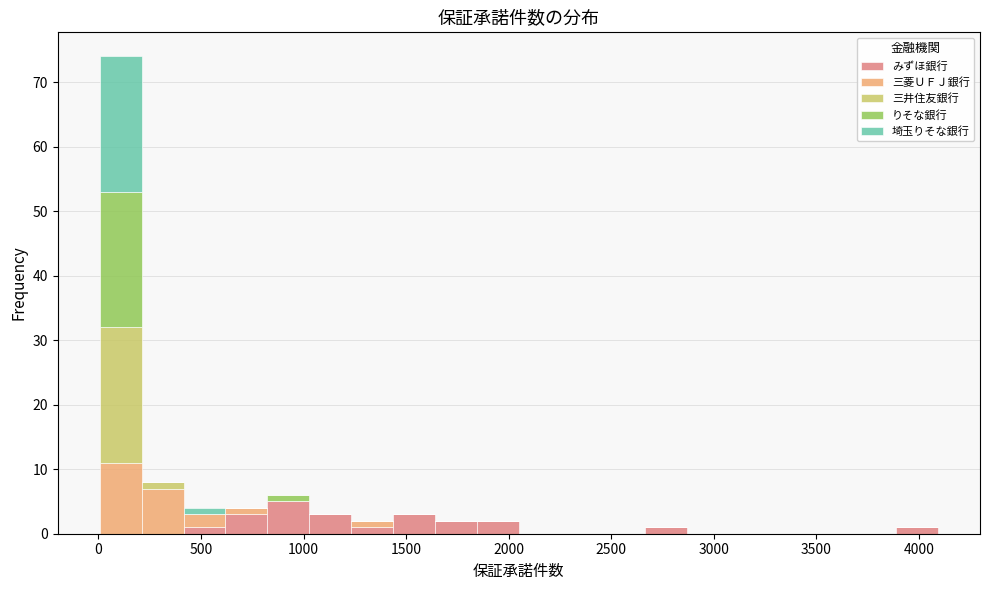

Reading left to right, list every stacked bar in this chart as the range it spans on the x-axis followed by its total height. Neither the bar edges nor the heights are printed on the chart, so give them approximately, as read against the axes.

0 to 200: 74
200 to 400: 8
400 to 600: 4
600 to 800: 4
800 to 1050: 6
1050 to 1250: 3
1250 to 1450: 2
1450 to 1650: 3
1650 to 1850: 2
1850 to 2050: 2
2050 to 2250: 0
2250 to 2450: 0
2450 to 2650: 0
2650 to 2850: 1
2850 to 3050: 0
3050 to 3300: 0
3300 to 3500: 0
3500 to 3700: 0
3700 to 3900: 0
3900 to 4100: 1